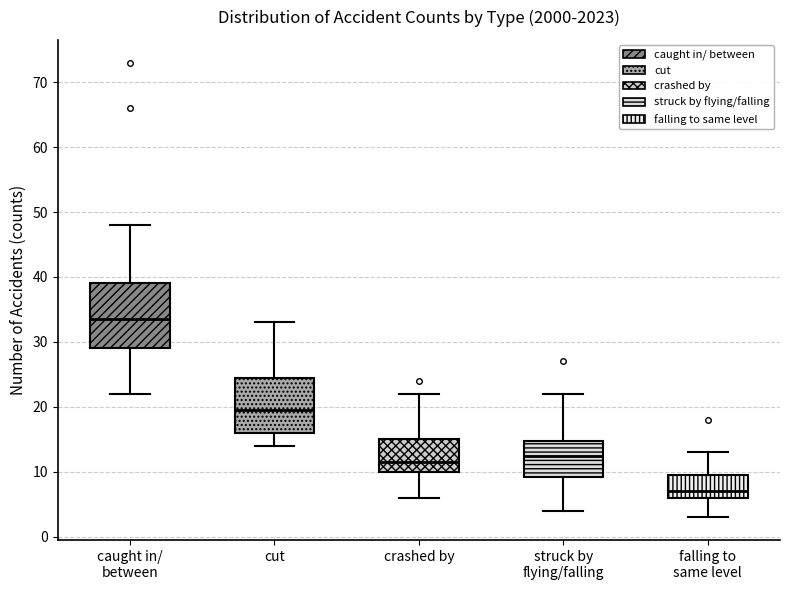

Which box is the tallest, from its lower edge to its upper edge?

caught in/ between